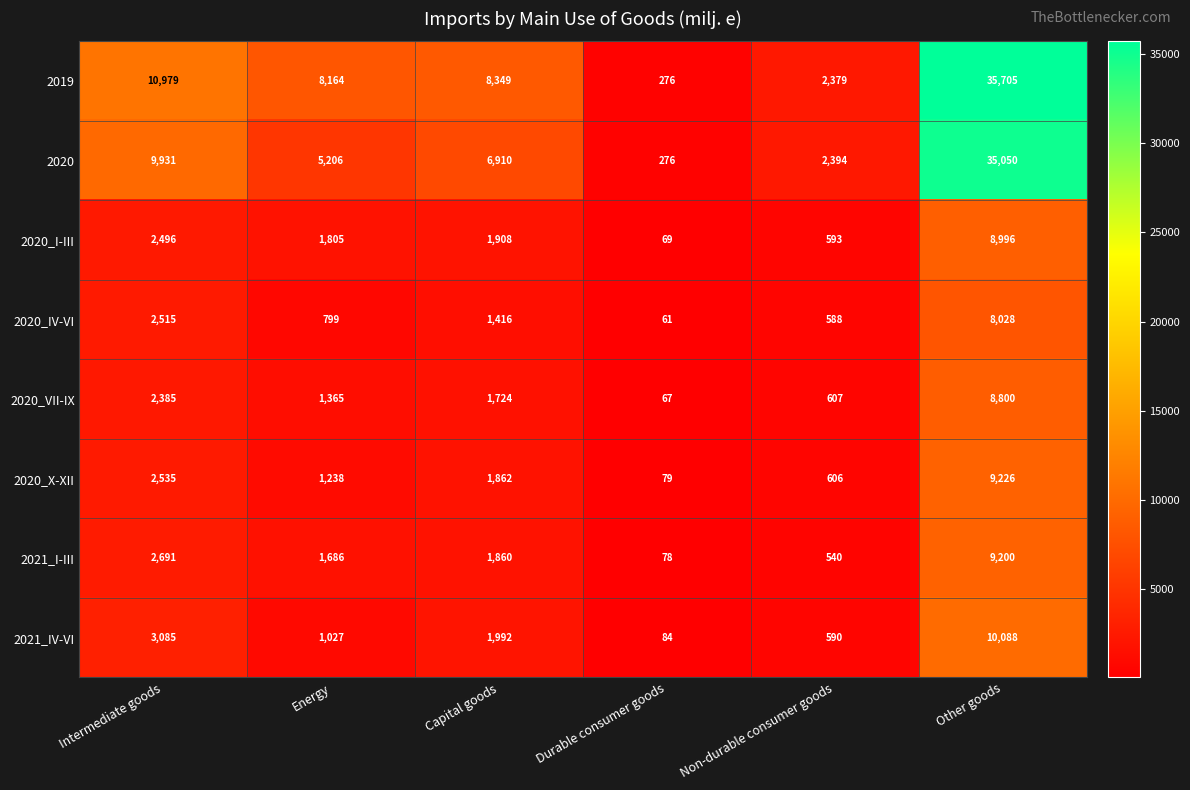

Where does the 2021_IV-VI series first go above 1992?

Intermediate goods